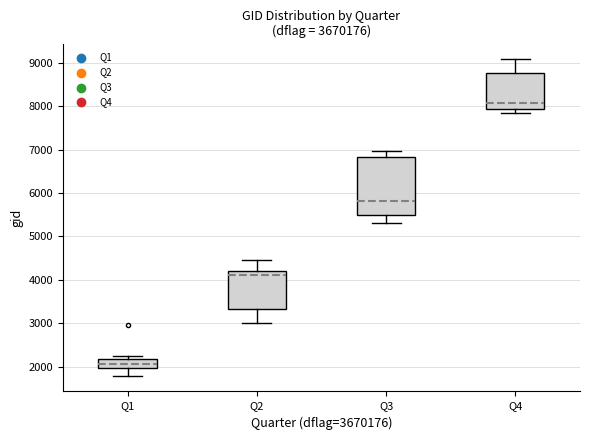

Where is the upper edge of the box for Q2 on the y-axis? The values are not printed on the chart, so give them approximately, as read against the axis.

4200